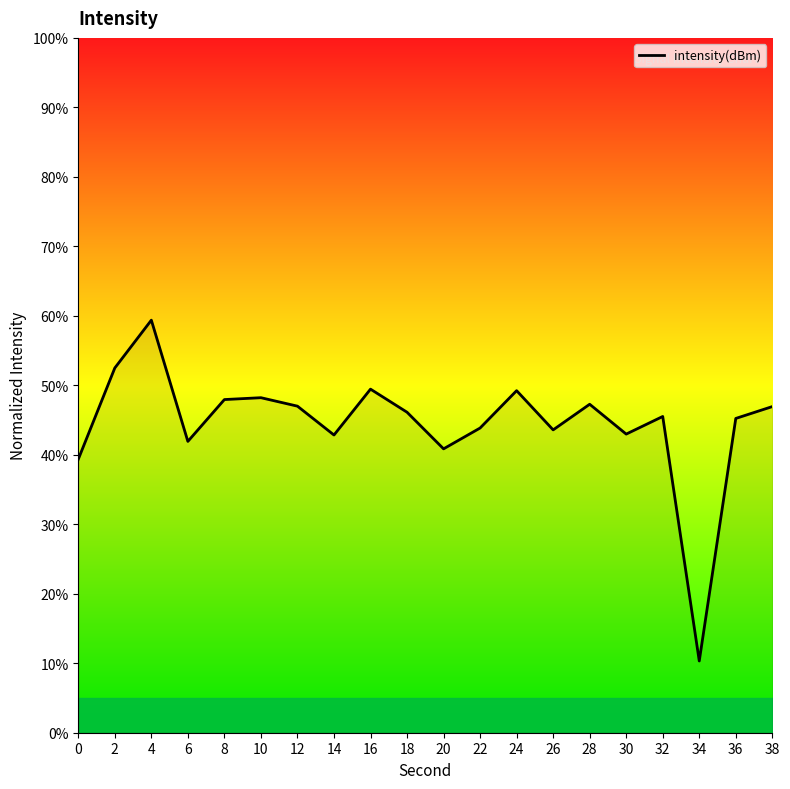

What is the greatest value displayed?

59.4